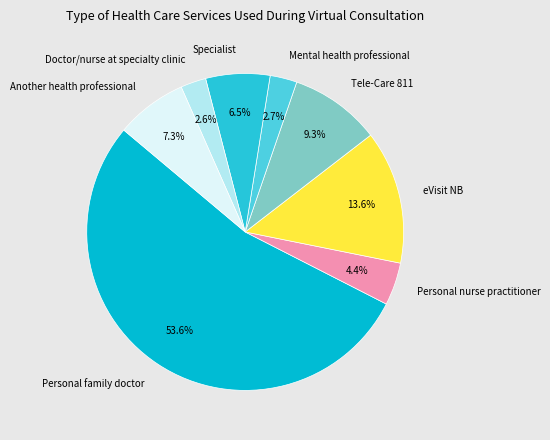

Approximately how many times larger is the value at Specialist compared to Another health professional?

0.9